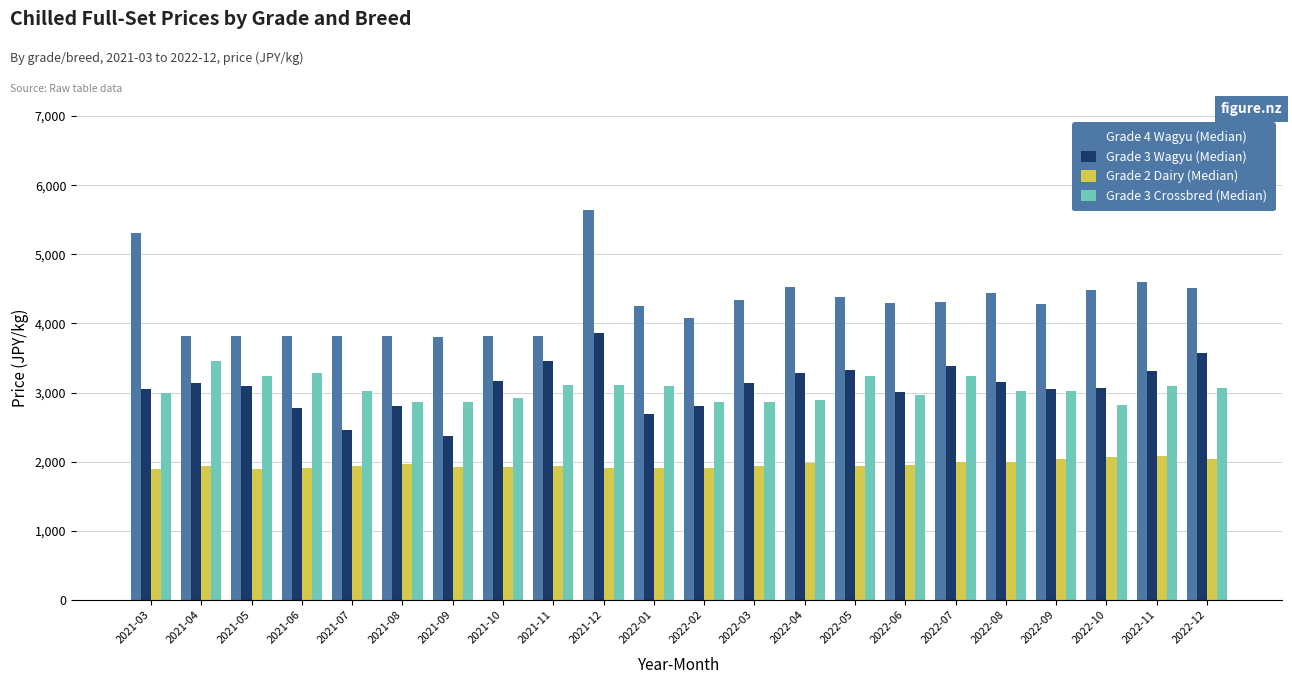

How many categories are shown in the chart?

22